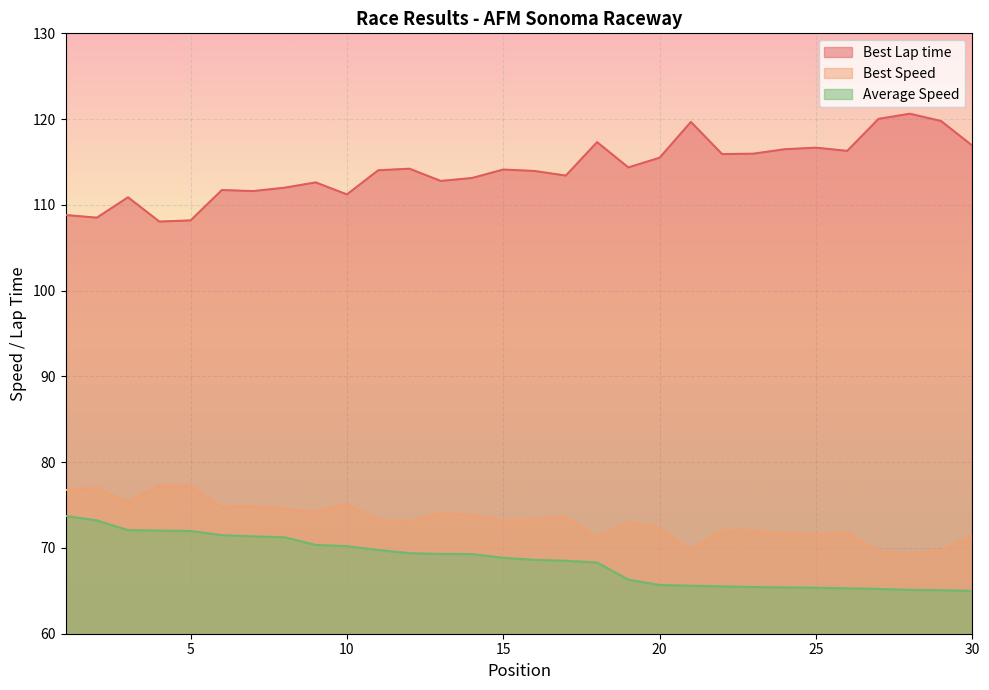

True or false: Best Speed has more than 0 interior local peaks.

True